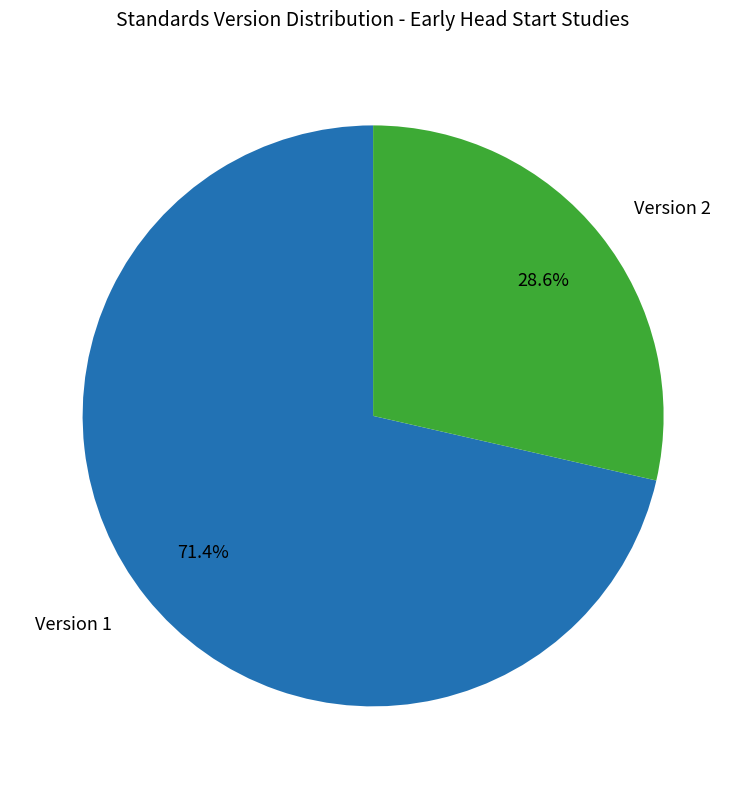

Is there a majority slice in this chart?

Yes